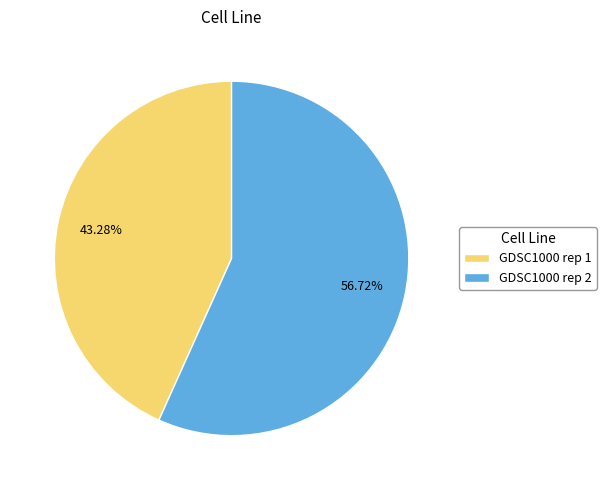

How many slices are in this pie chart?

2